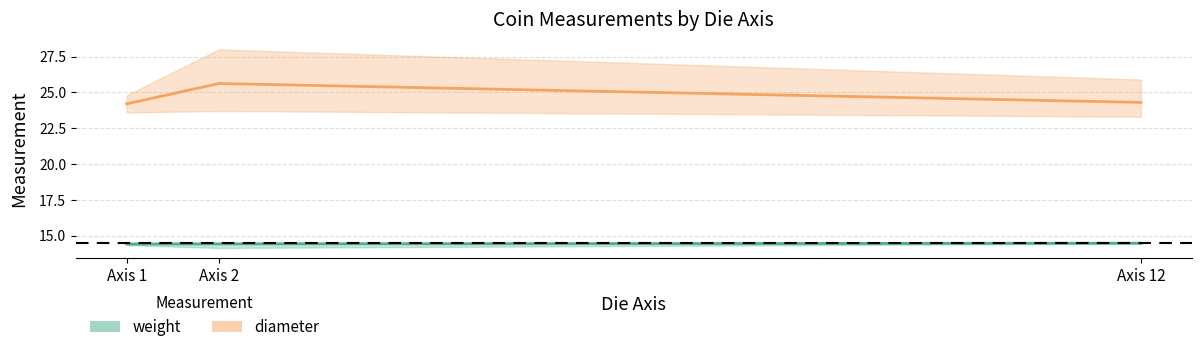

Is it true that diameter equals 7.5 at Axis 12?

False